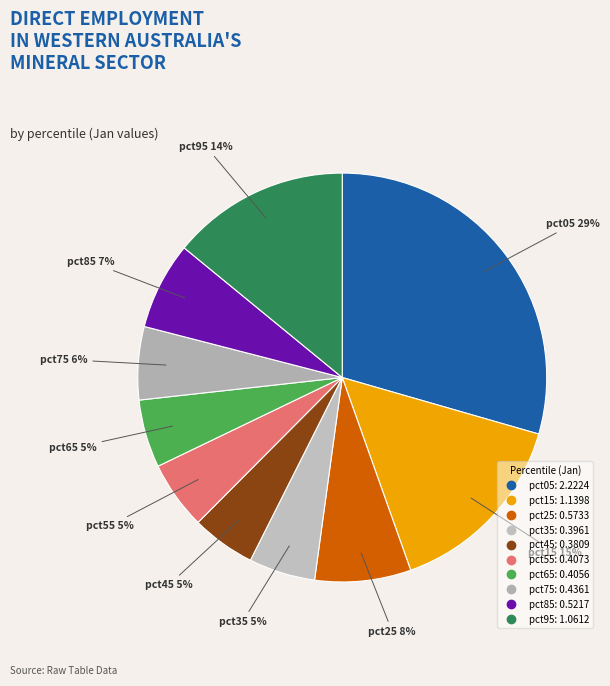

To the nearest percent, what is the difference between the largest and smallest slice percentages?

24%